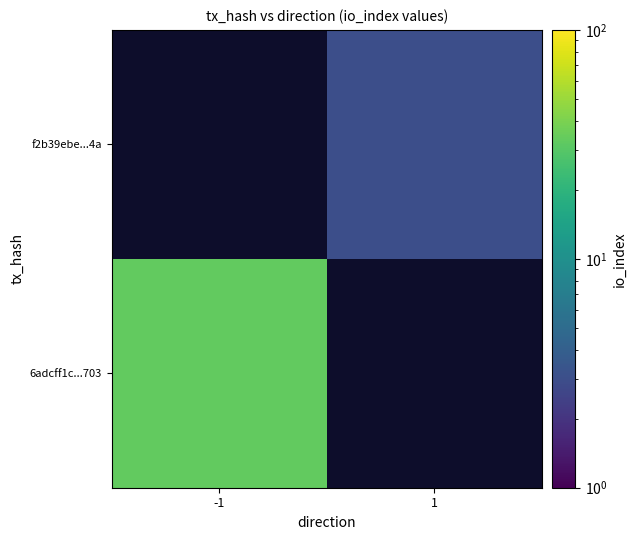

Rank the series by their average value, from highest to lowest.

6adcff1c...703, f2b39ebe...4a